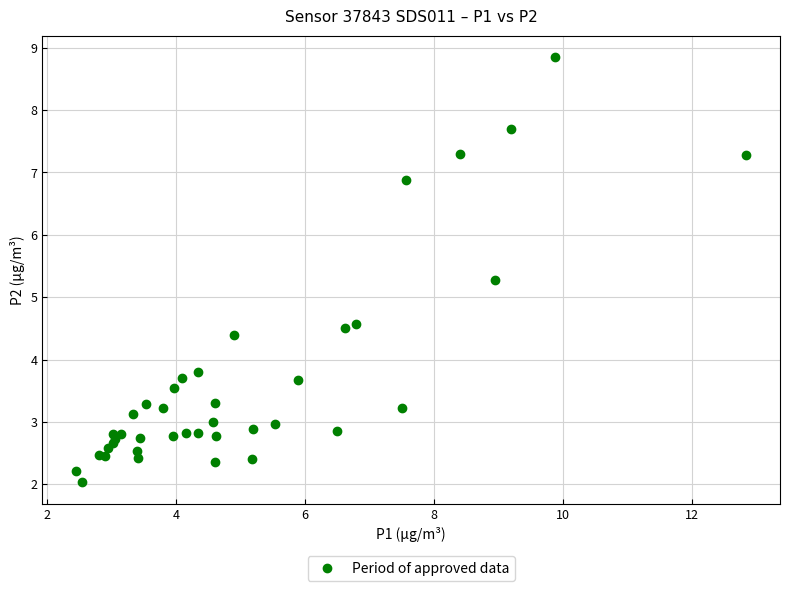

What Y value in the scatter plot is closest to 5?

5.3